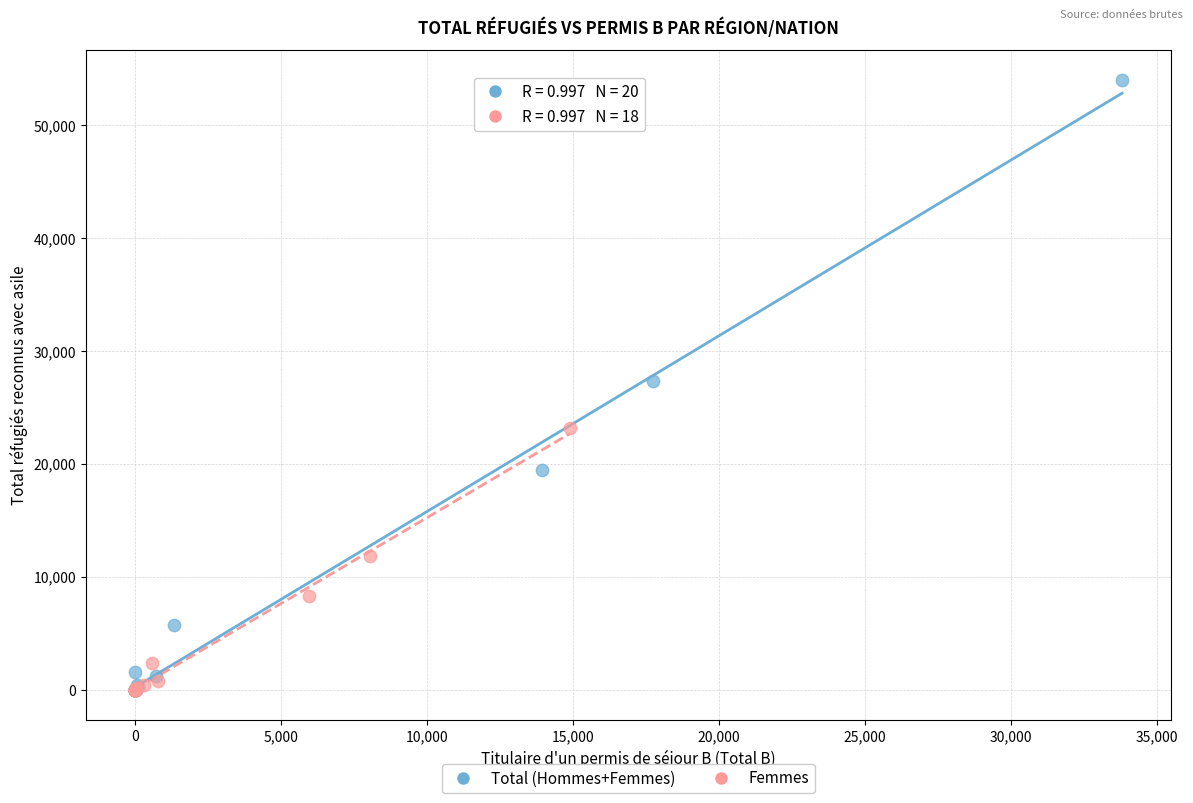

Which series reaches the maximum Y coordinate?

Total (Hommes+Femmes)